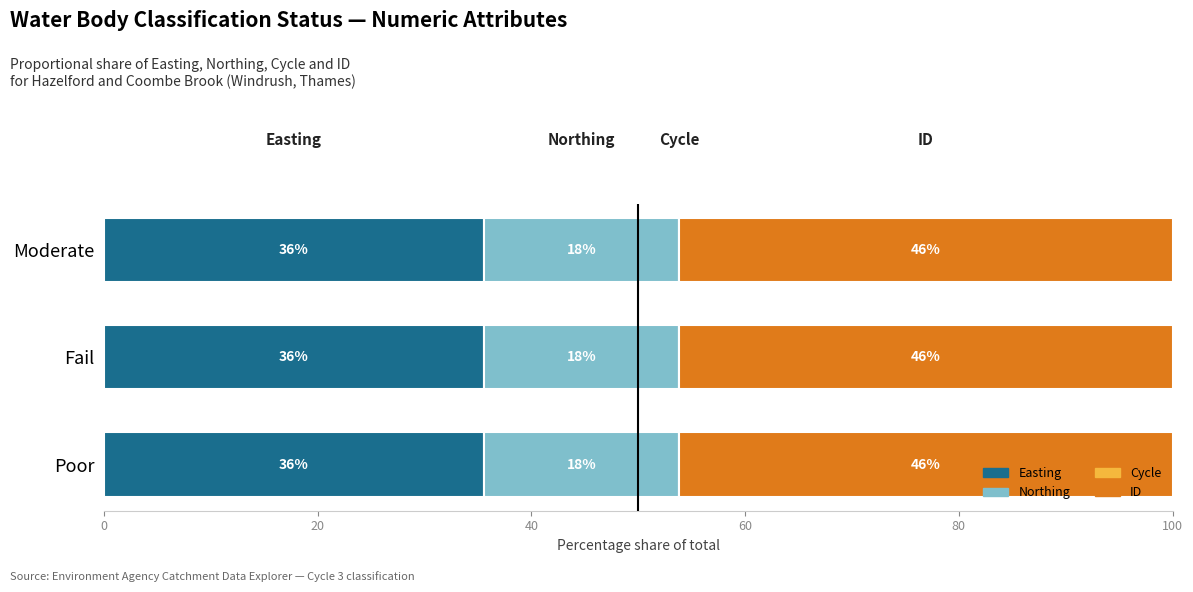

Reading left to right, transcribe all the data shown in this chart.

Easting: 35.6	35.6	35.6
Northing: 18.3	18.3	18.3
Cycle: 0.6	0.6	0.6
ID: 46.2	46.2	46.2